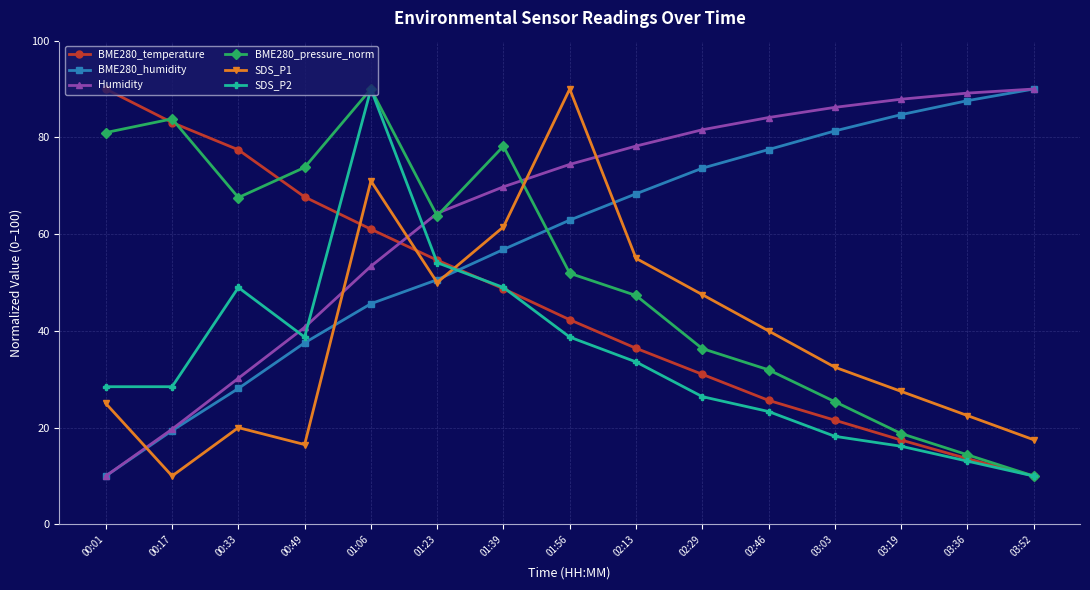

True or false: SDS_P2 has more than 1 points higher than both neighbors.

True